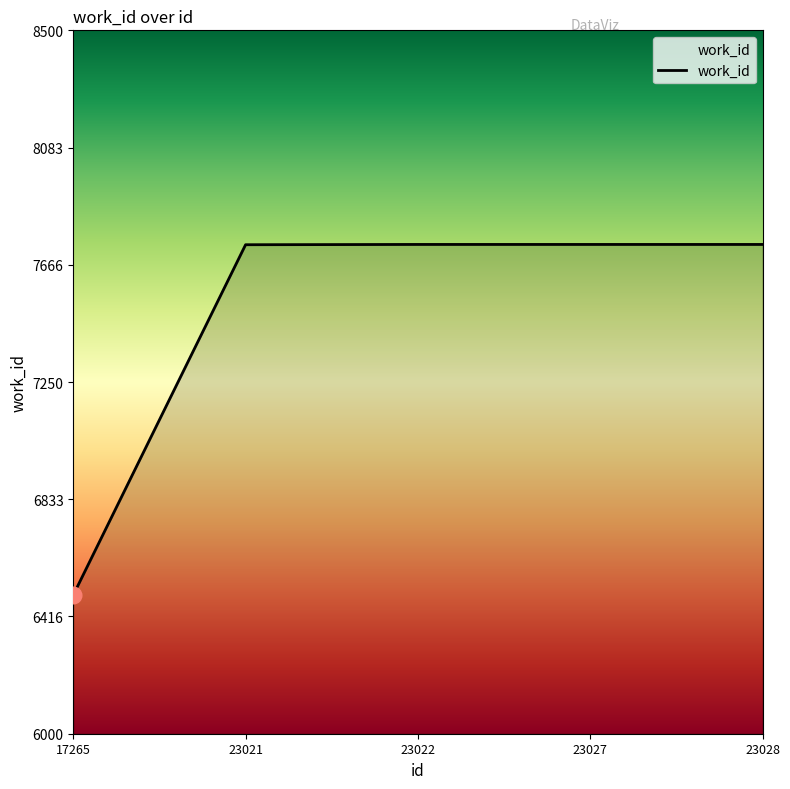

What is the smallest value displayed?

6493